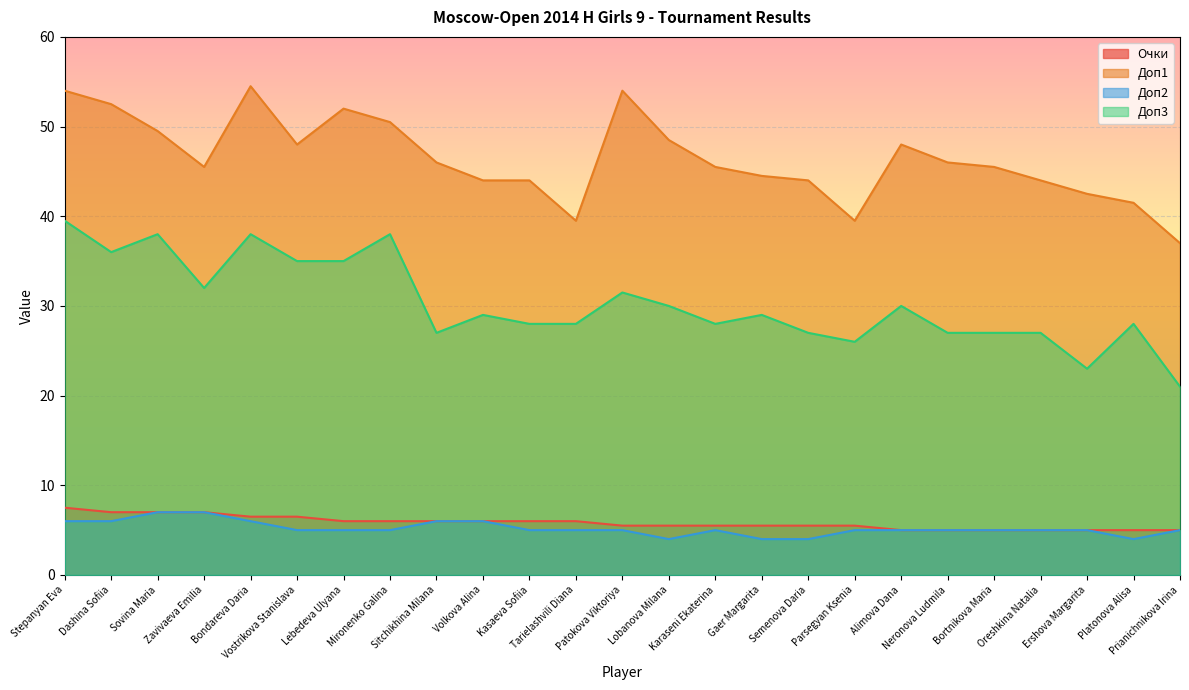

What is the total value across all series at Semenova Daria?

80.5